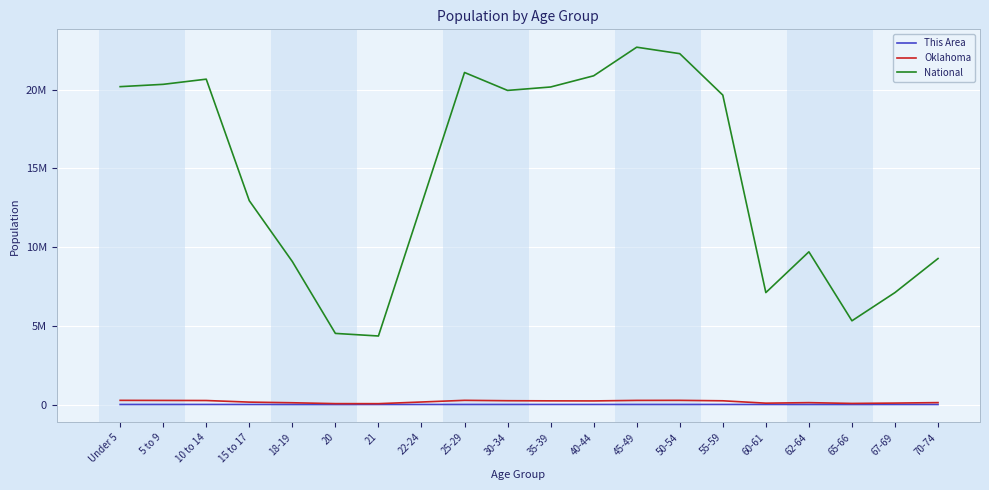

What are all the series names shown in the legend?

This Area, Oklahoma, National